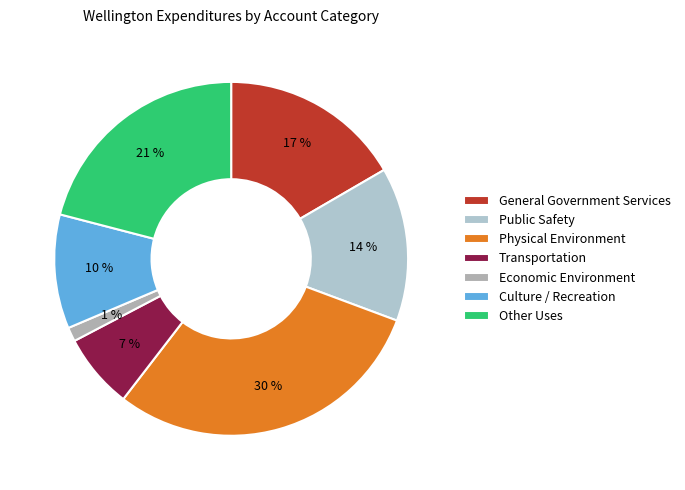

Is the sum of Transportation and Other Uses greater than half?

No